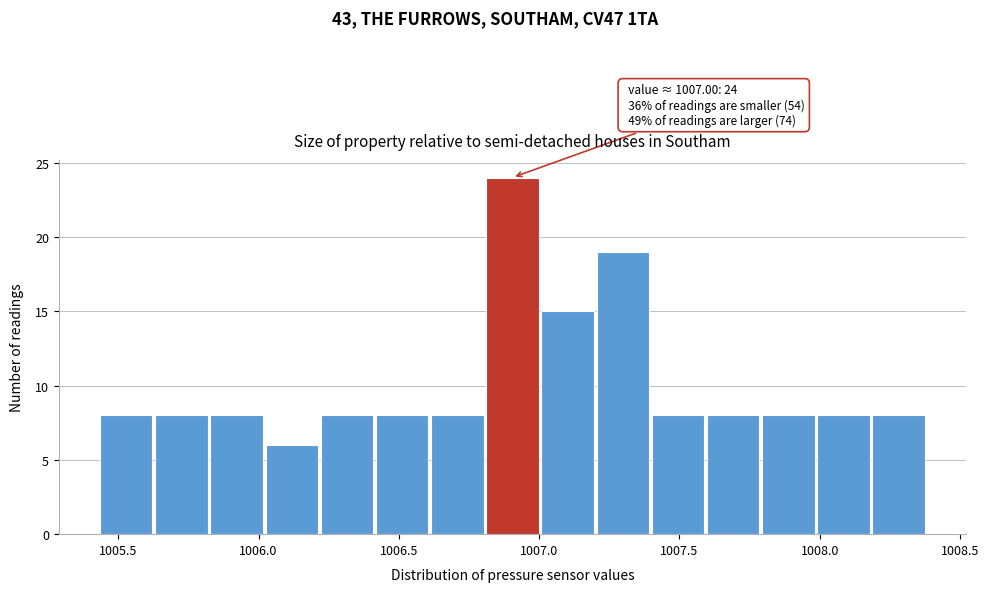

Around what value on the x-axis is the tallest bar? Give the approximate position of its centre, as read against the axis.

1006.90